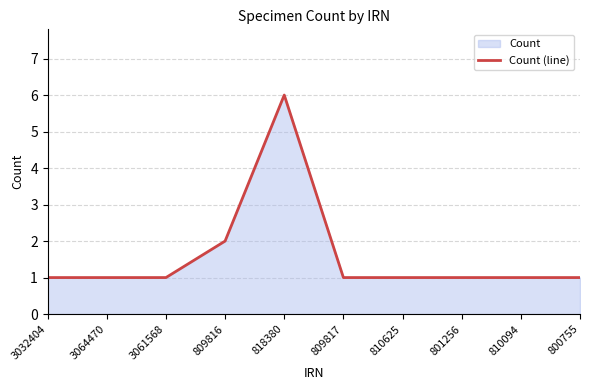

Count the number of values greater than 1.

2